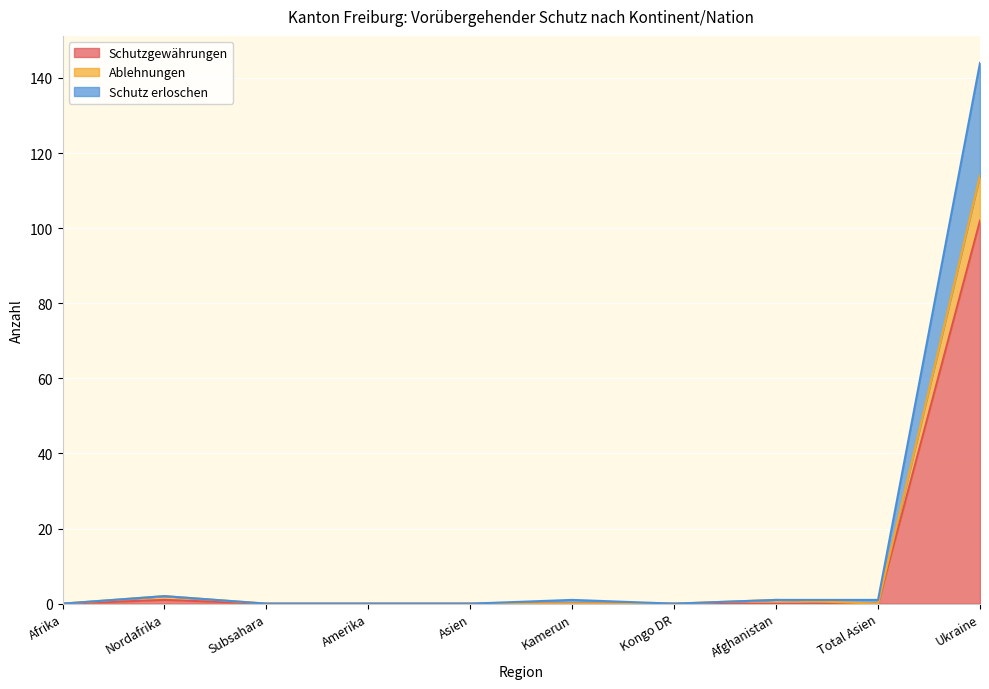

What is the difference between the second highest and second lowest values in the Ablehnungen series?

2